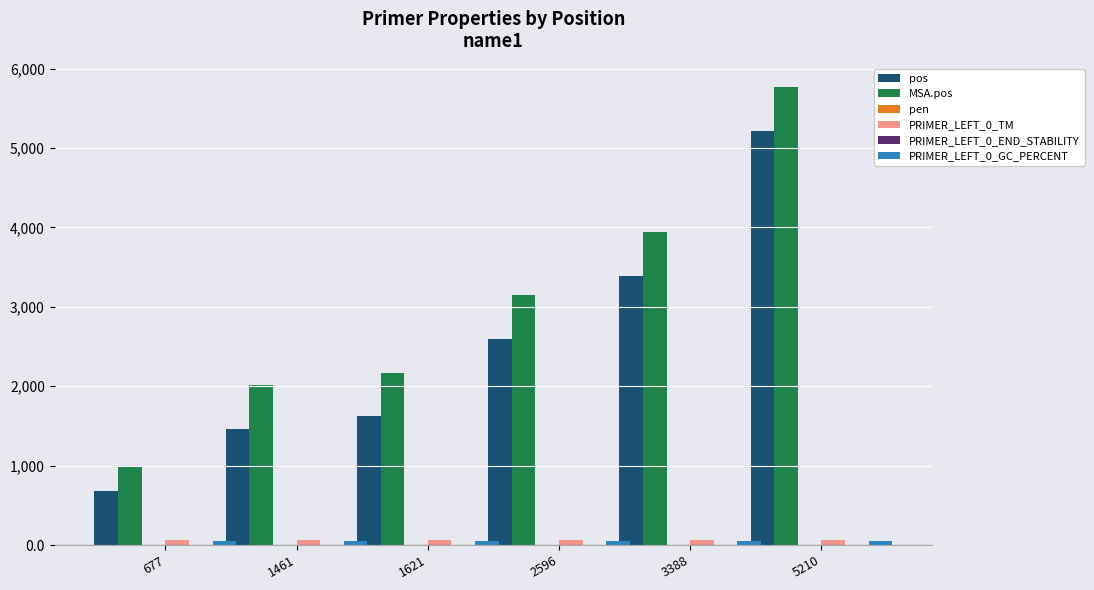

Which category has the highest value across all series?

5210